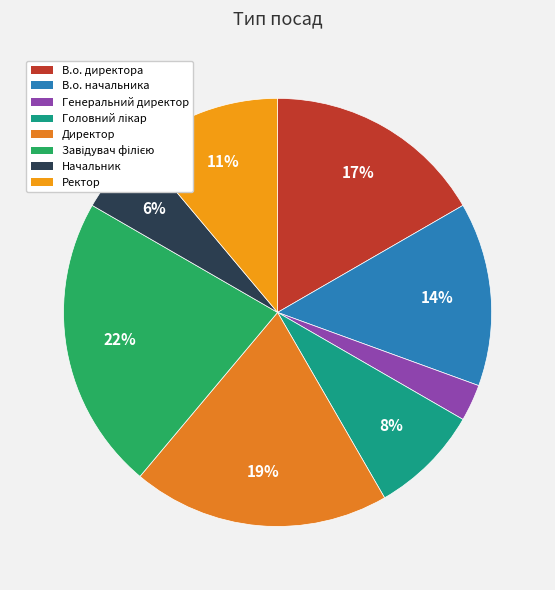

Which category has the biggest portion of the pie?

Завідувач філією